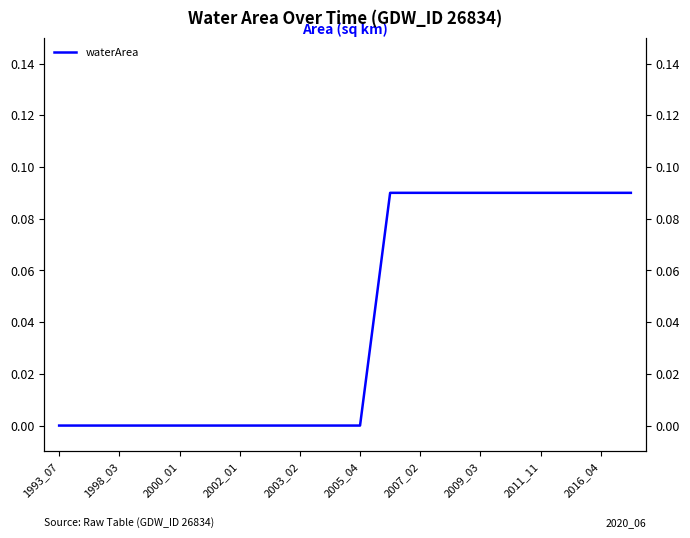

Between 16 and 2002_01, which is larger?

16